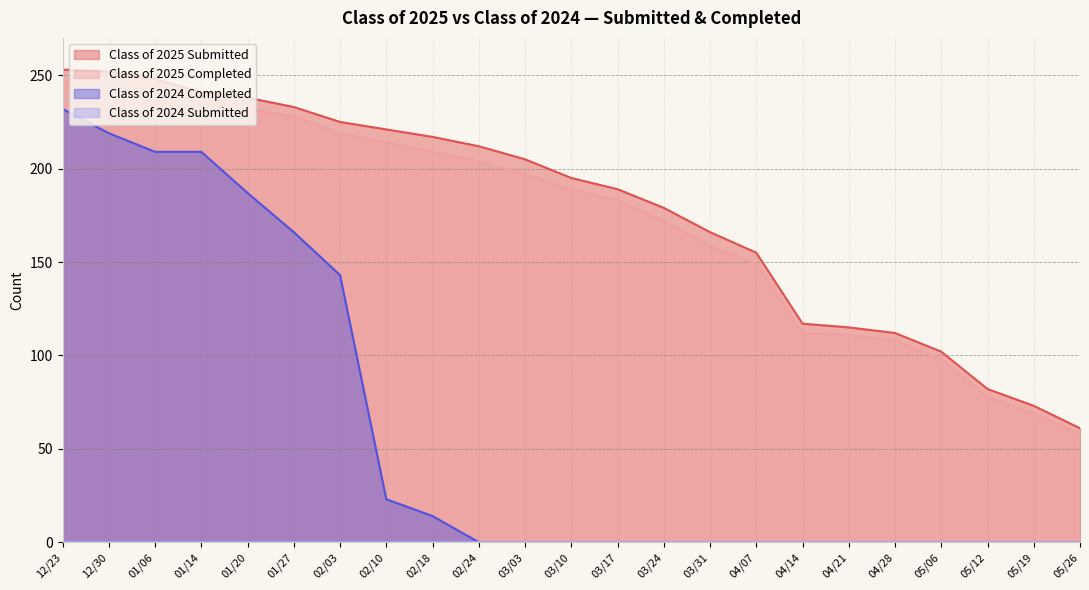

True or false: Class of 2024 Completed and Class of 2025 Completed cross at least once.

False